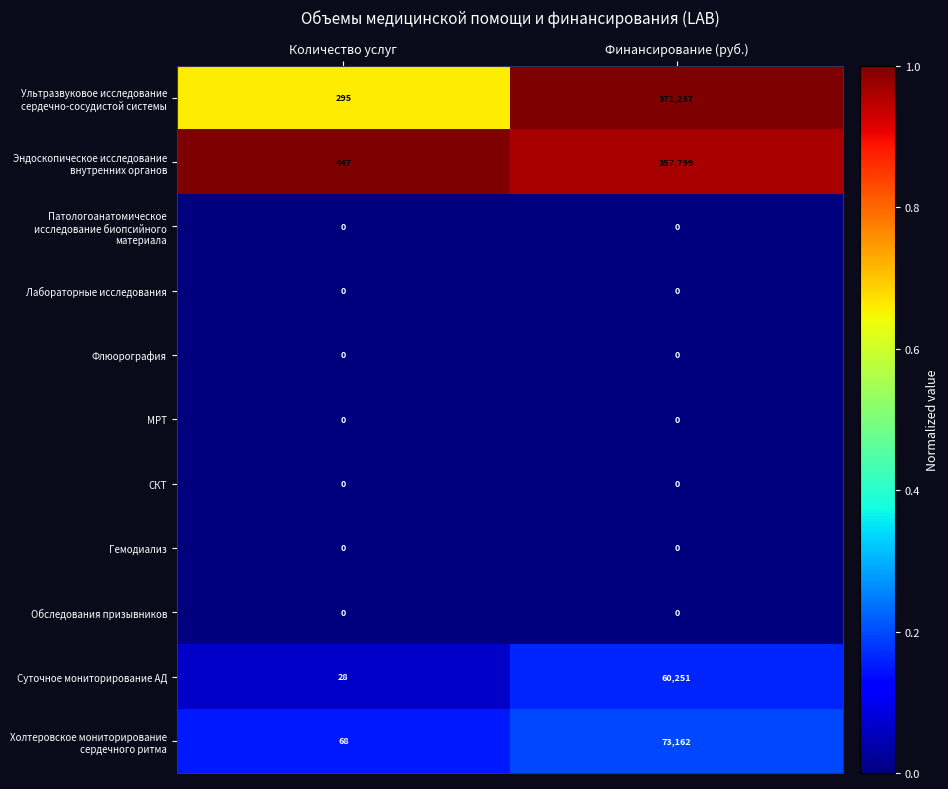

True or false: Гемодиализ has a value of 0 at Финансирование (руб.).

True